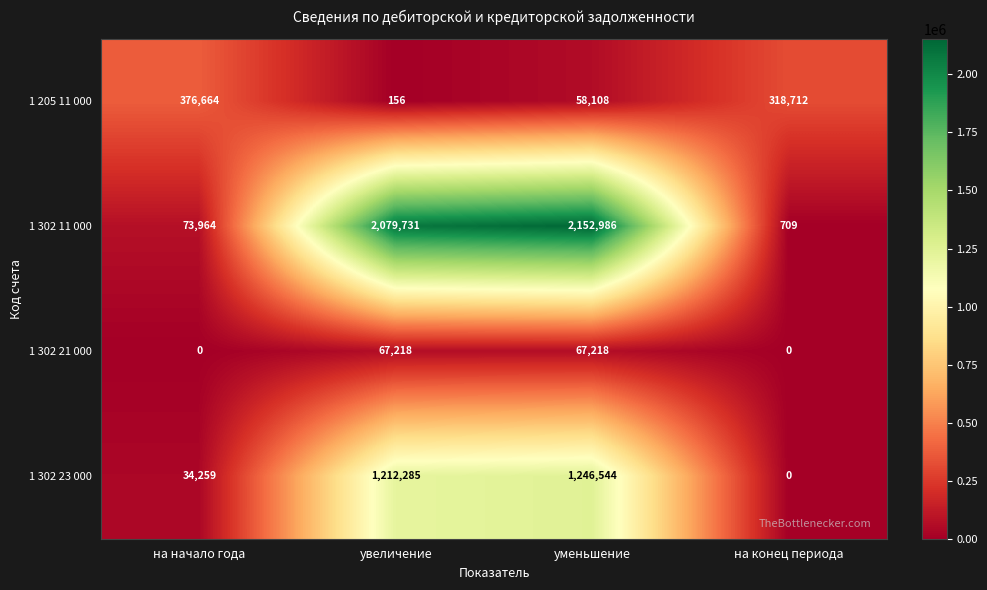

Reading right to left, transcribe all the data shown in this chart.

1 205 11 000: на конец периода=318712	уменьшение=58108	увеличение=156	на начало года=376664
1 302 11 000: на конец периода=709	уменьшение=2152986	увеличение=2079731	на начало года=73964
1 302 21 000: на конец периода=0	уменьшение=67218	увеличение=67218	на начало года=0
1 302 23 000: на конец периода=0	уменьшение=1246544	увеличение=1212285	на начало года=34259